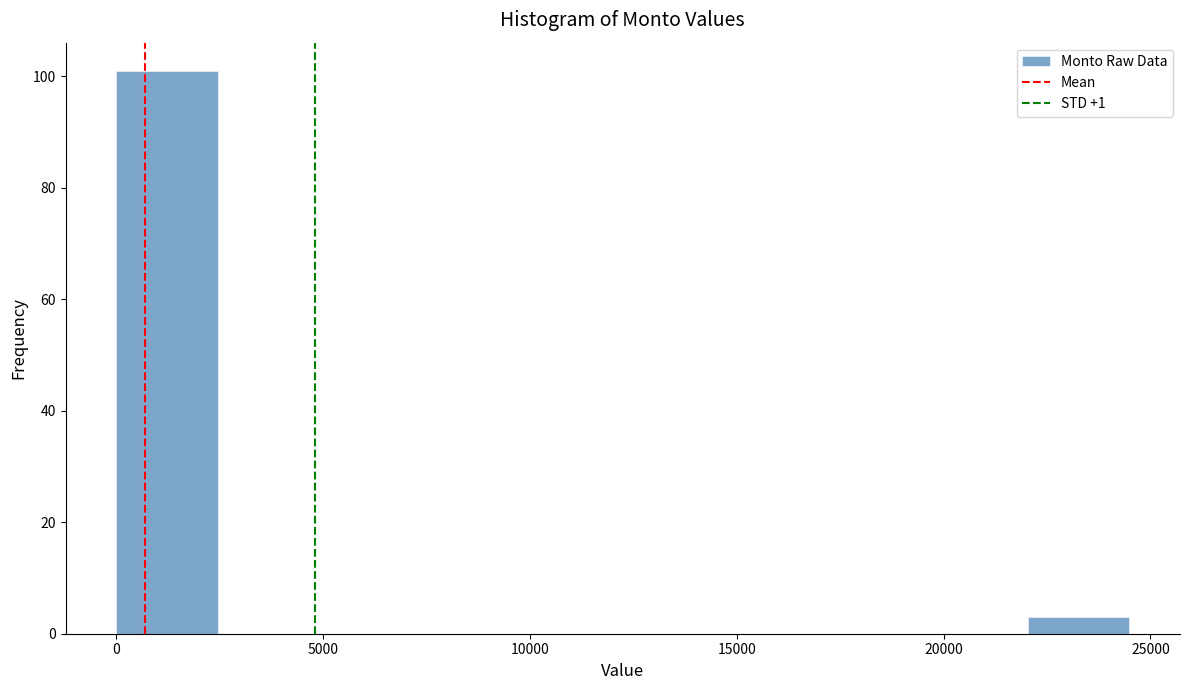

How tall is the bar that spans 0 to 2500 on the x-axis? Neither the bar edges nor the heights are printed on the chart, so give them approximately, as read against the axes.

102